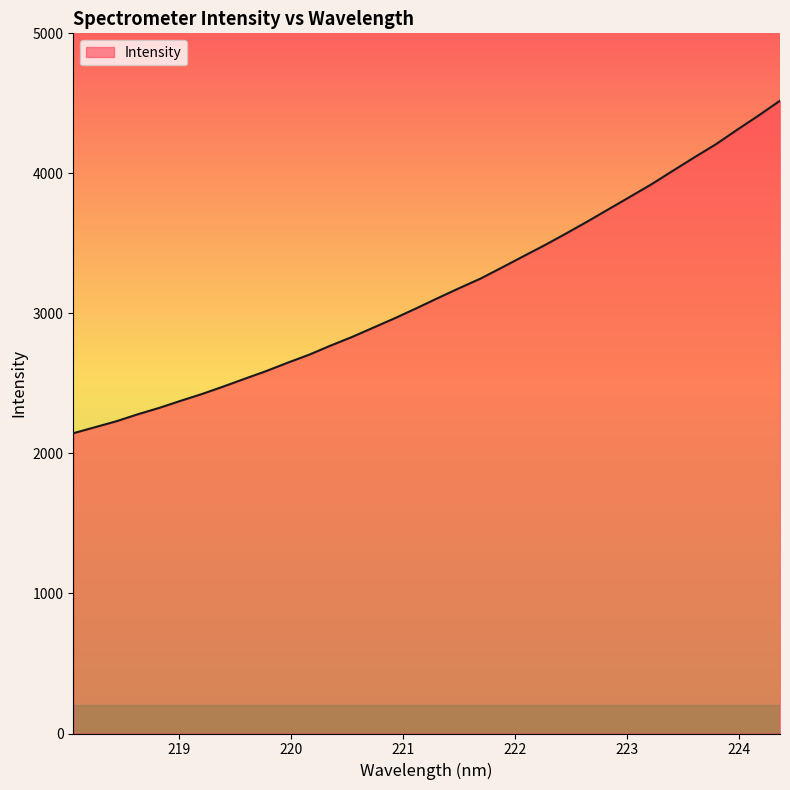

What is the maximum value shown in the chart?

4518.9